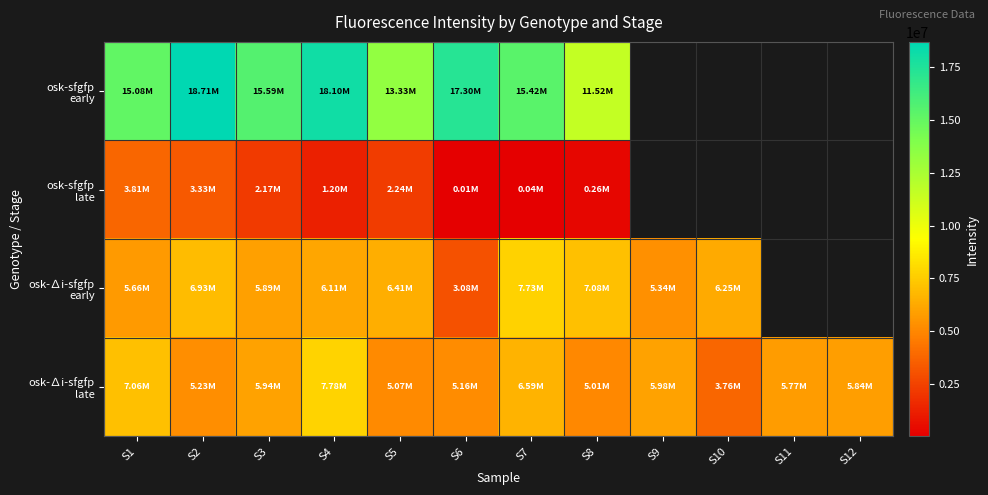

Between S5 and S8, which series saw the biggest shift?

osk-sfgfp late